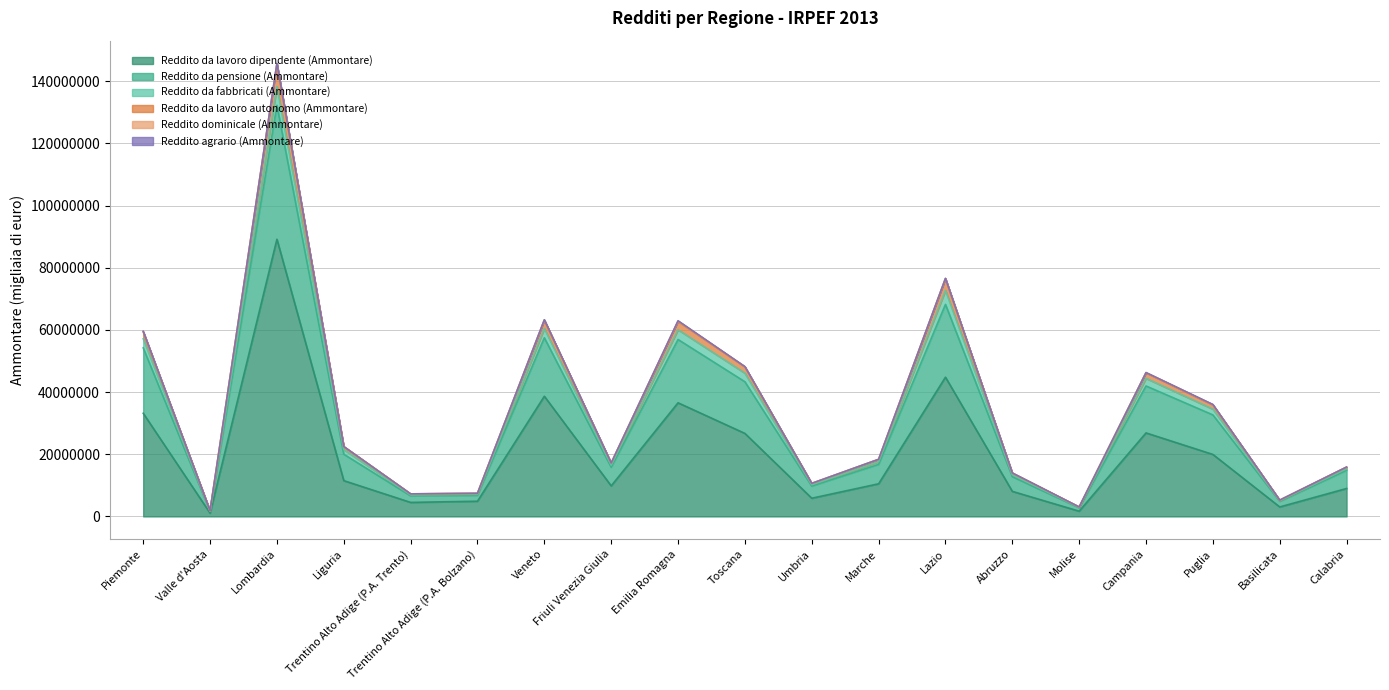

How many categories are shown in the chart?

19